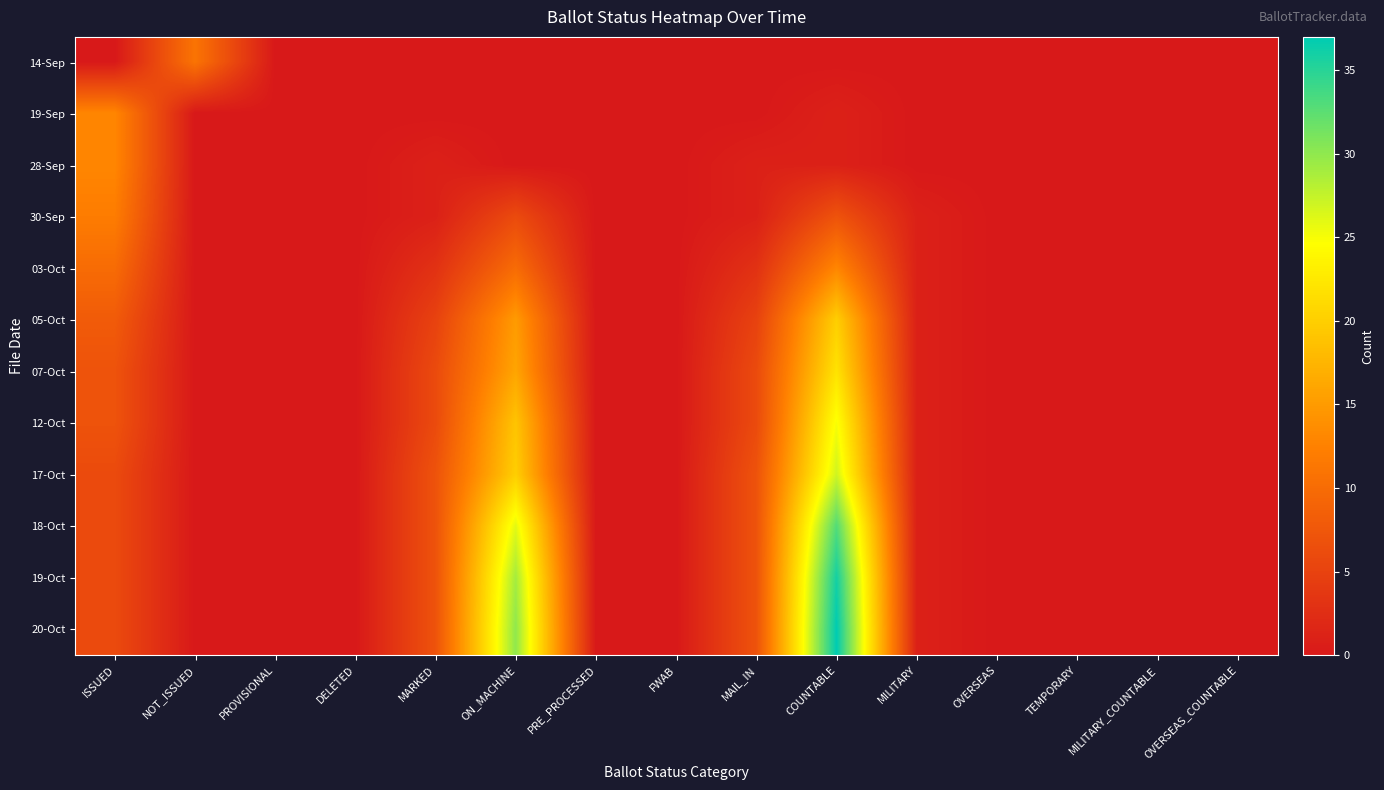

Rank the series by their maximum value, from lowest to highest.

14-Sep, 30-Sep, 19-Sep, 28-Sep, 03-Oct, 05-Oct, 07-Oct, 12-Oct, 17-Oct, 18-Oct, 19-Oct, 20-Oct